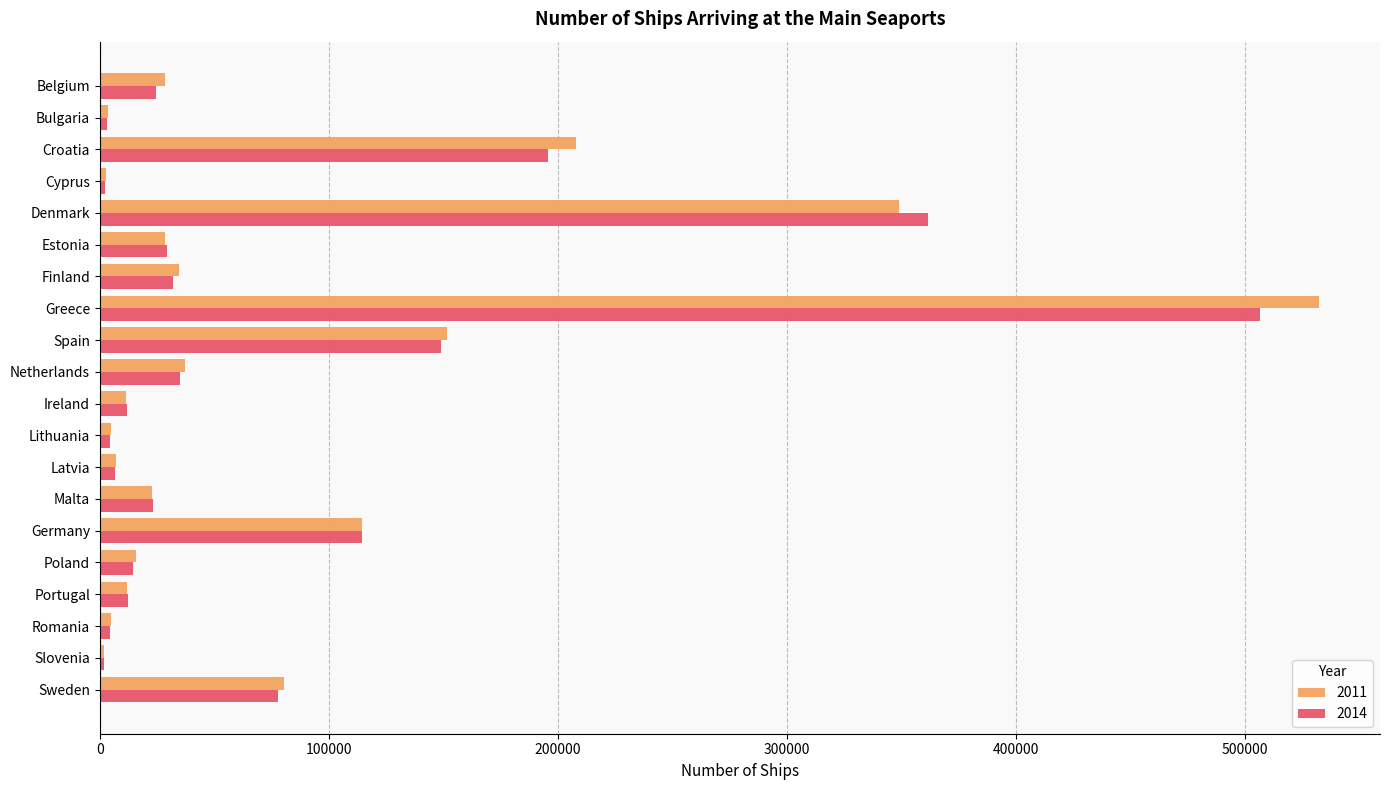

How many values in the 2014 series are below 24540?

10